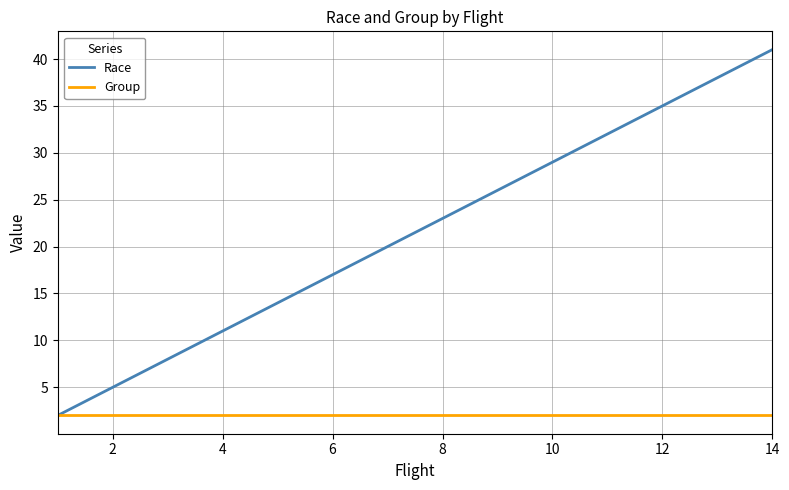

Is this an area chart (filled region under the line)?

No